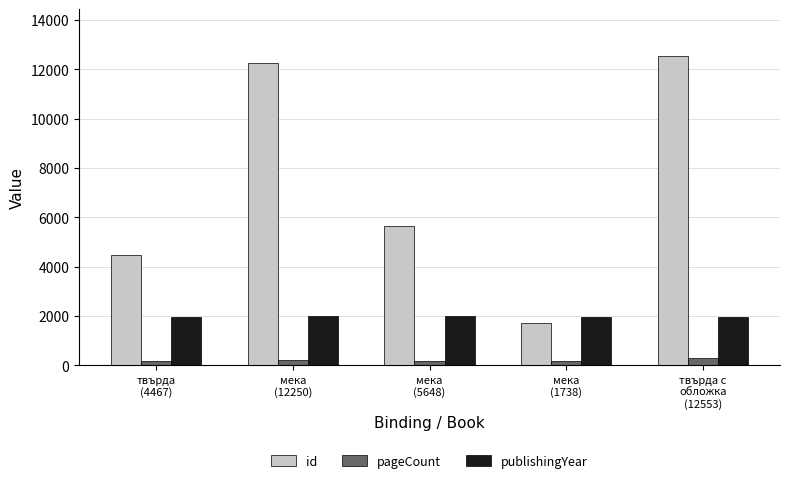

Which series has the largest range (max minus min)?

id